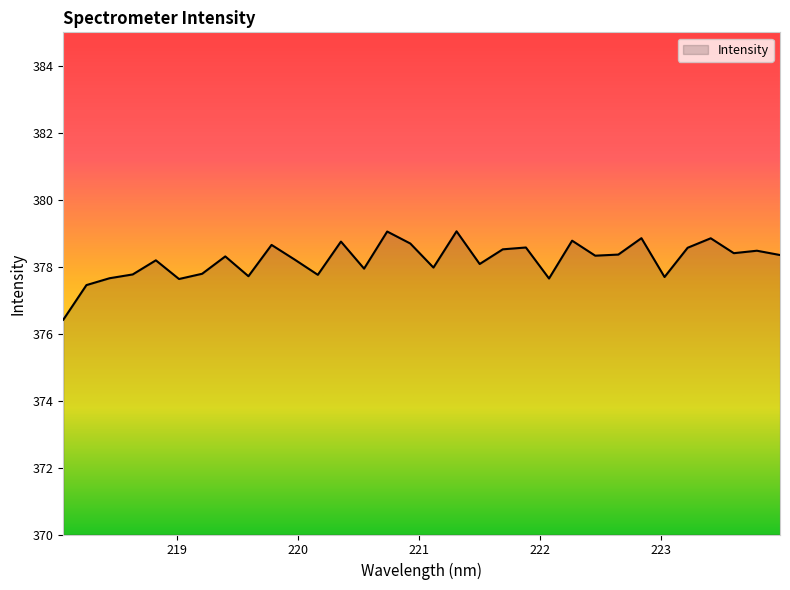

What is the minimum value shown in the chart?

376.4